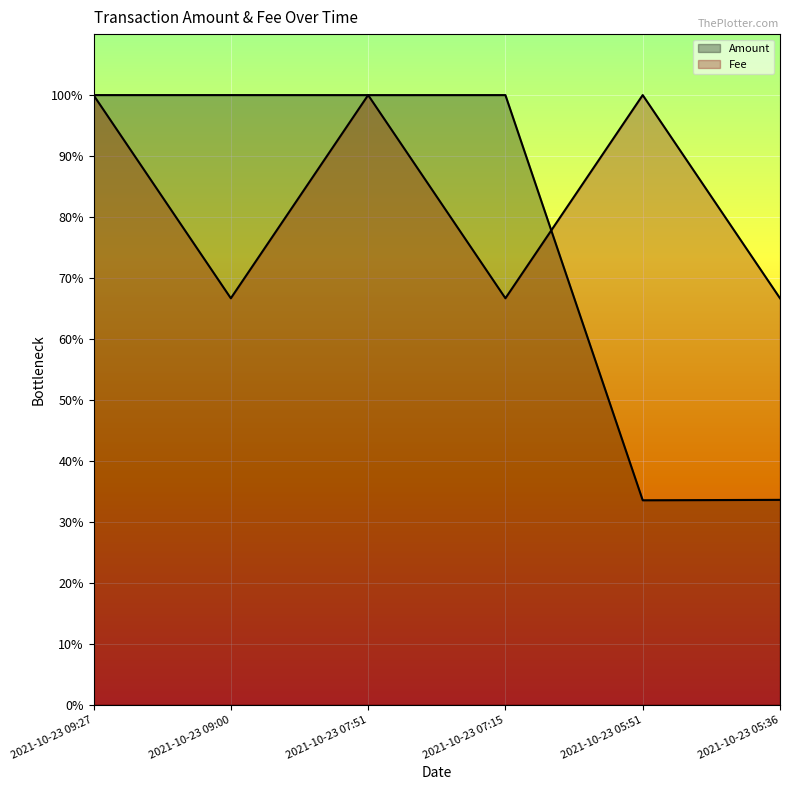

True or false: Amount has more than 1 interior local peaks.

True